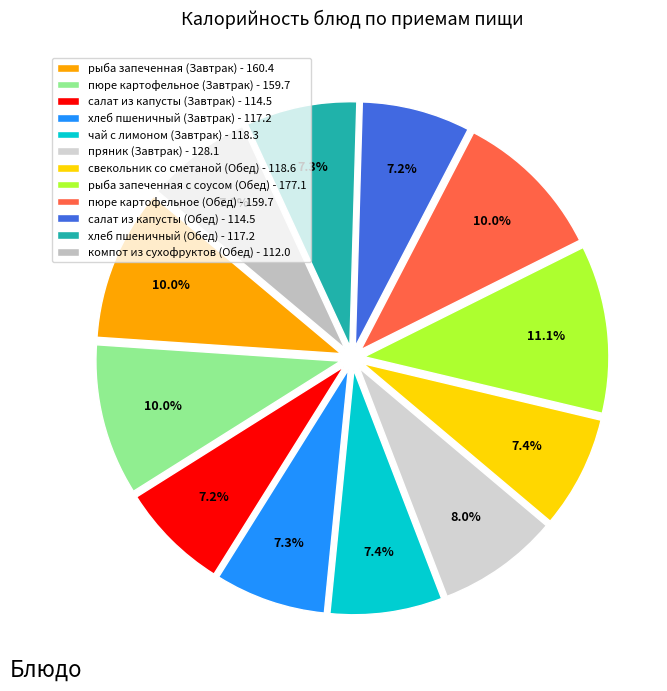

How many segments does this pie chart have?

12